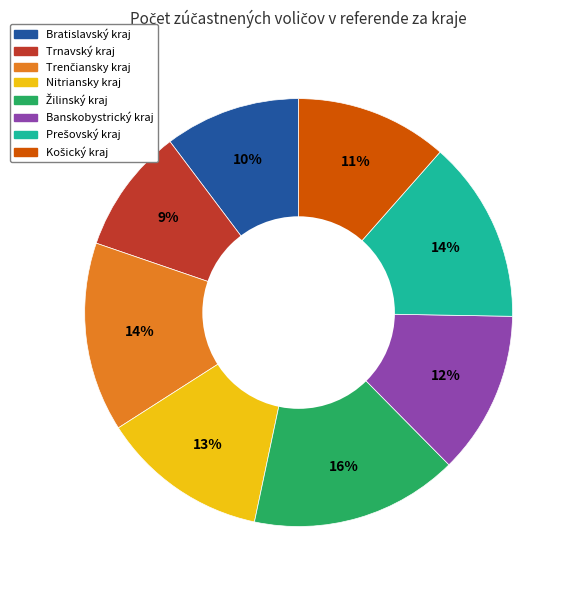

Does any single category account for the majority?

No